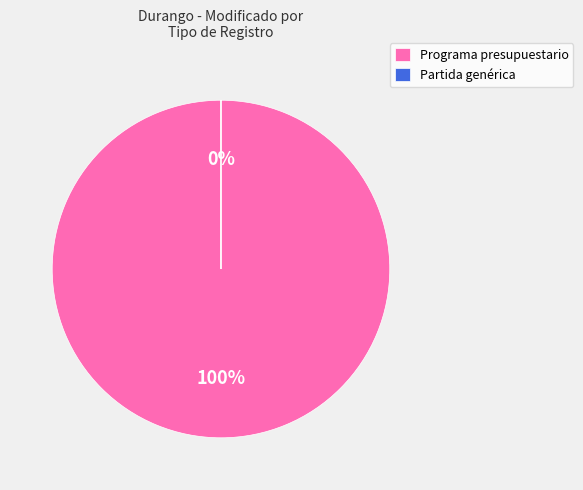

To the nearest percent, what portion does Programa presupuestario represent?

100%